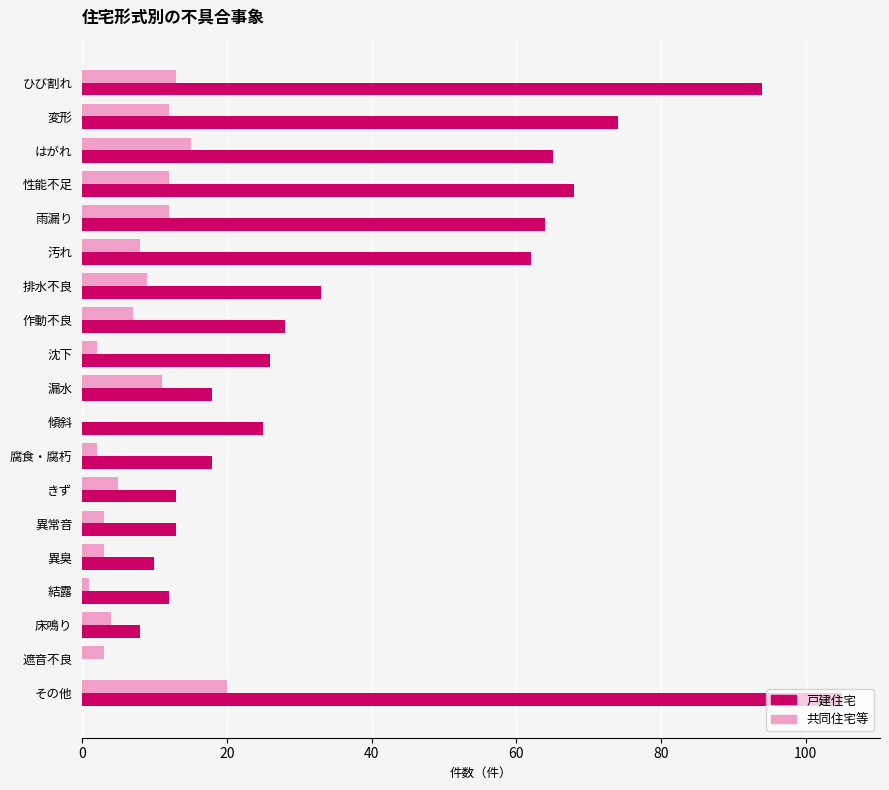

At which category is the sum across all series the highest?

その他